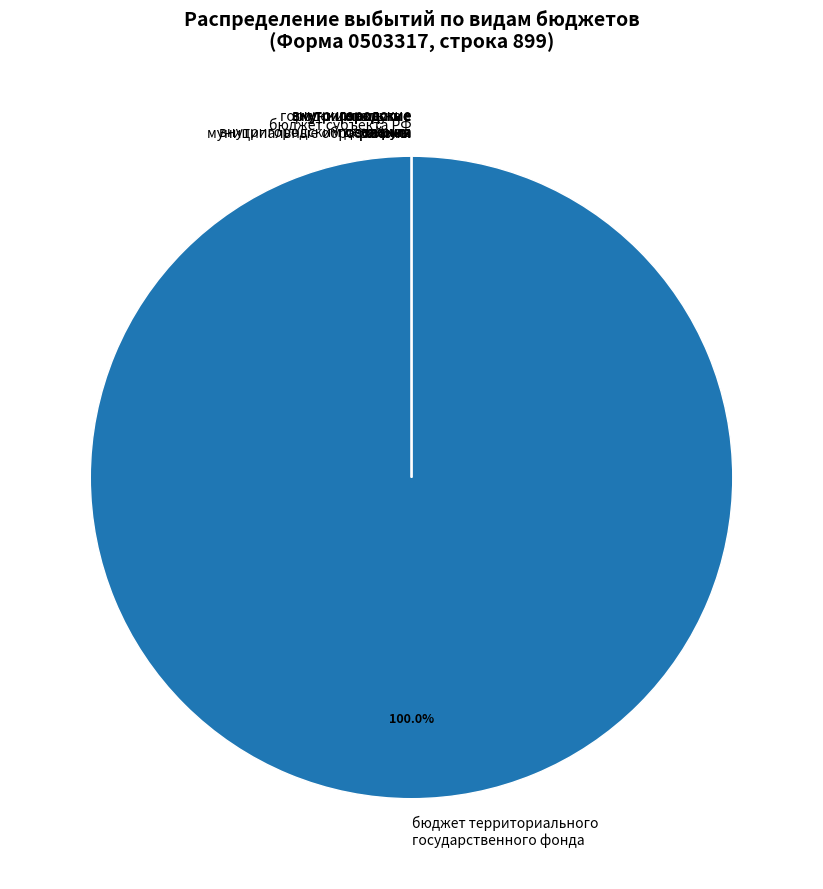

True or false: бюджеты городских поселений accounts for 0% of the total.

True